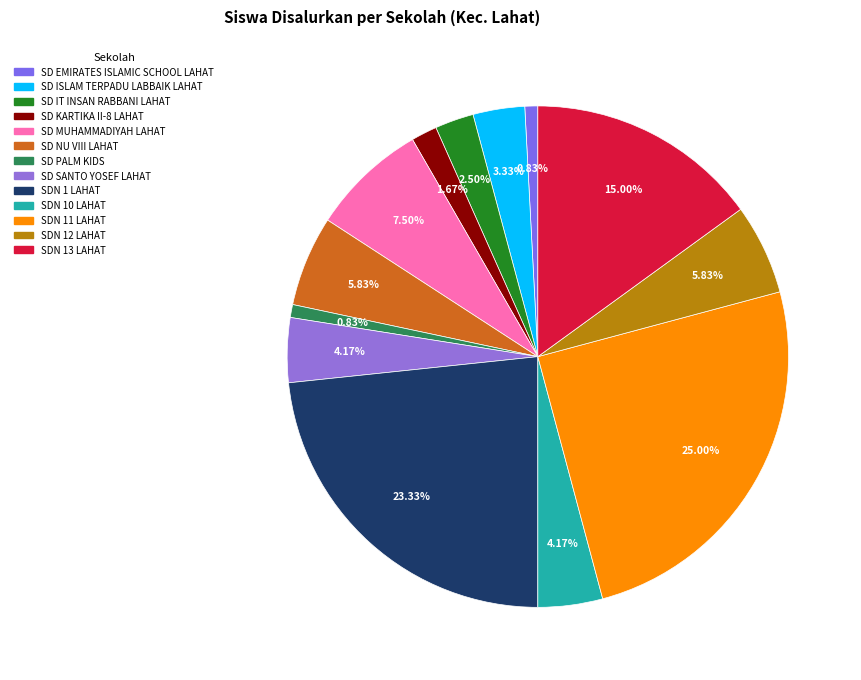

The SD EMIRATES ISLAMIC SCHOOL LAHAT slice represents 11% of the pie. True or false?

False